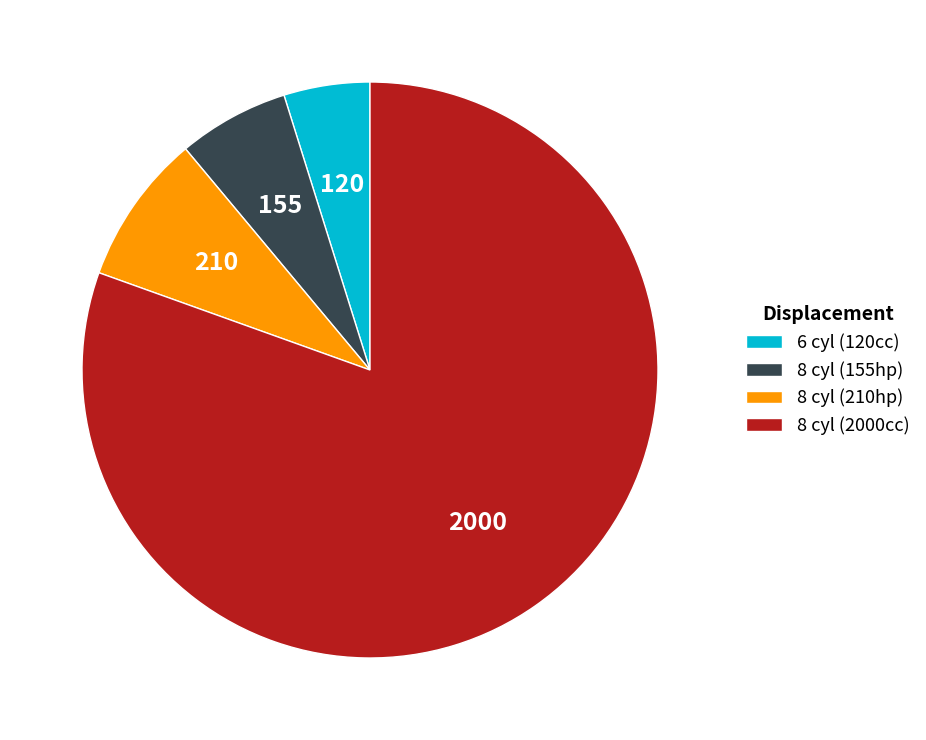

Do 8 cyl (155hp) and 6 cyl (120cc) together represent more than half of the pie?

No